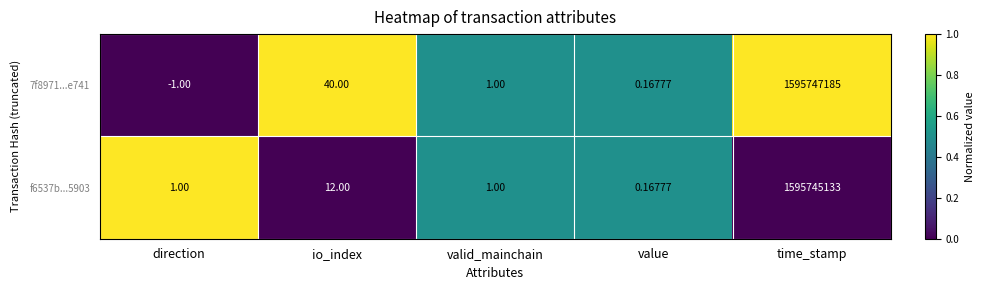

List the labels in order of 7f8971...e741 value, largest first.

time_stamp, io_index, valid_mainchain, value, direction